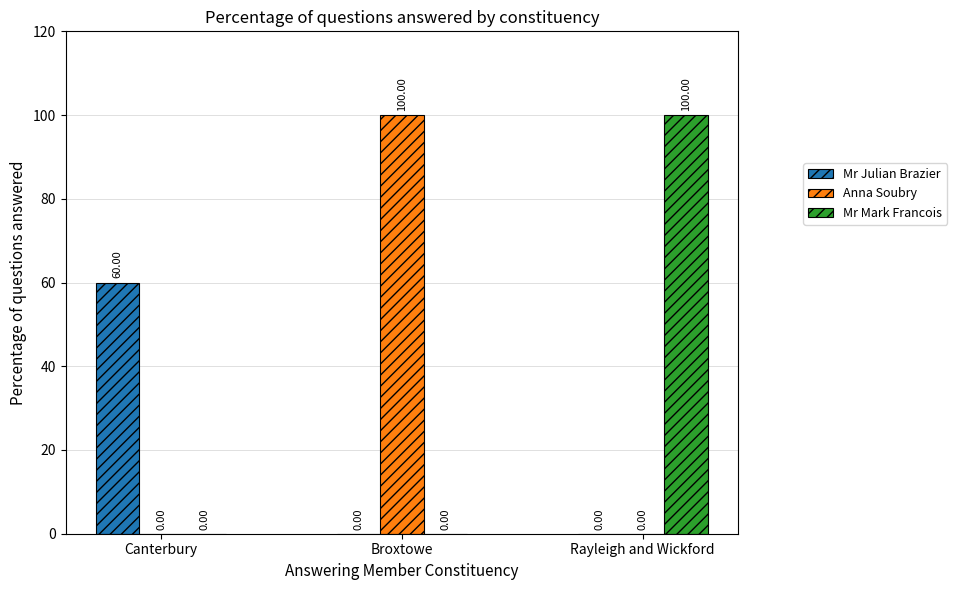

Reading left to right, transcribe all the data shown in this chart.

Mr Julian Brazier: 60	0	0
Anna Soubry: 0	100	0
Mr Mark Francois: 0	0	100